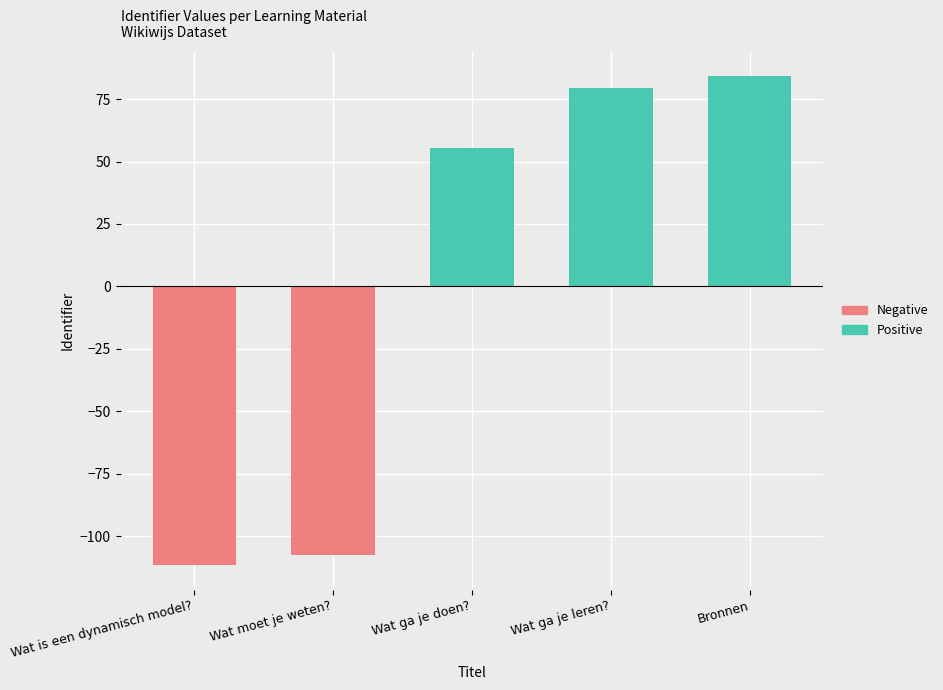

List the labels in order of value, smallest first.

Wat is een dynamisch model?, Wat moet je weten?, Wat ga je doen?, Wat ga je leren?, Bronnen